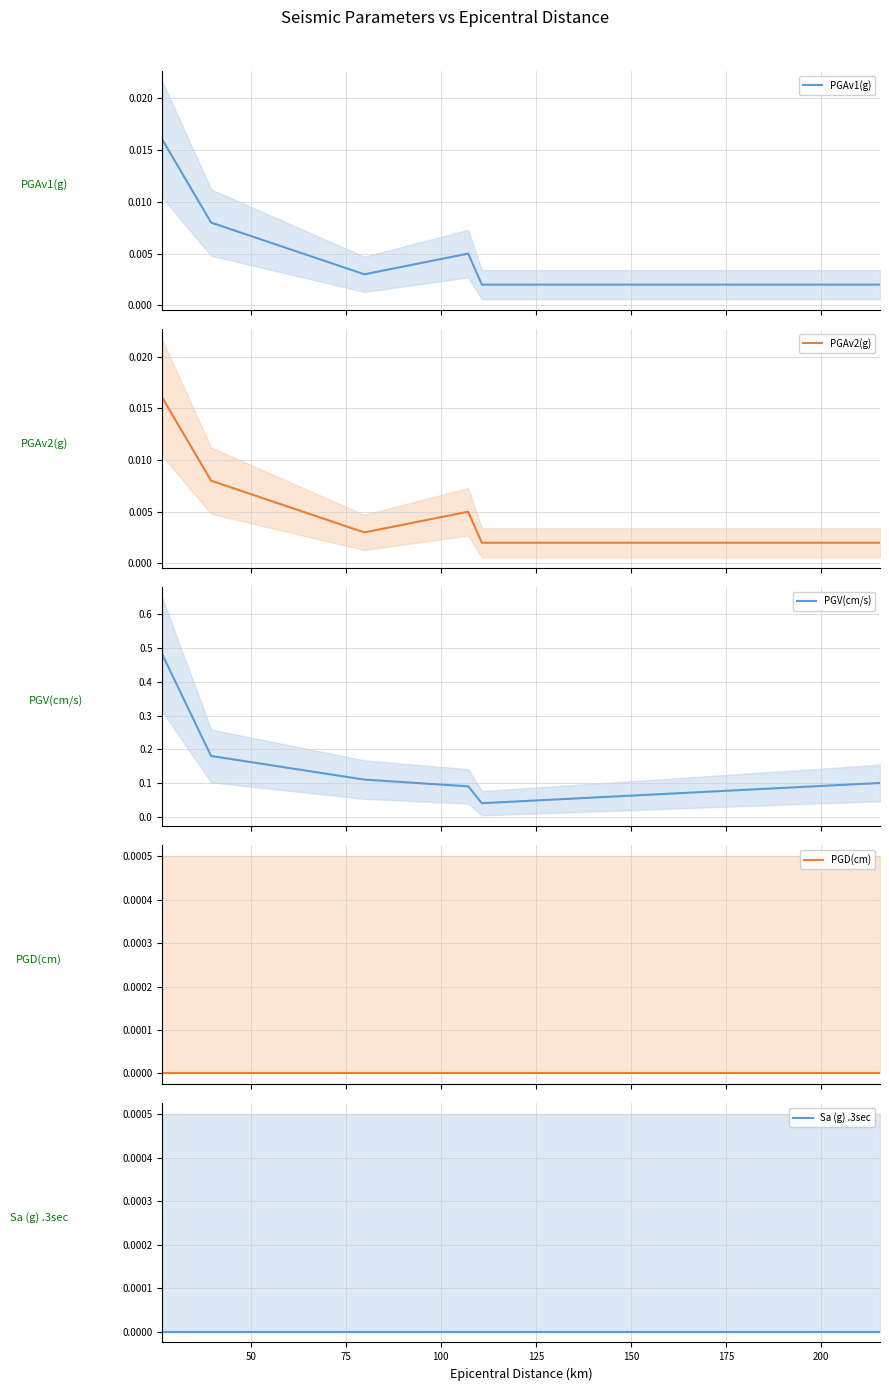

True or false: PGD(cm) and PGAv2(g) intersect in this chart.

False